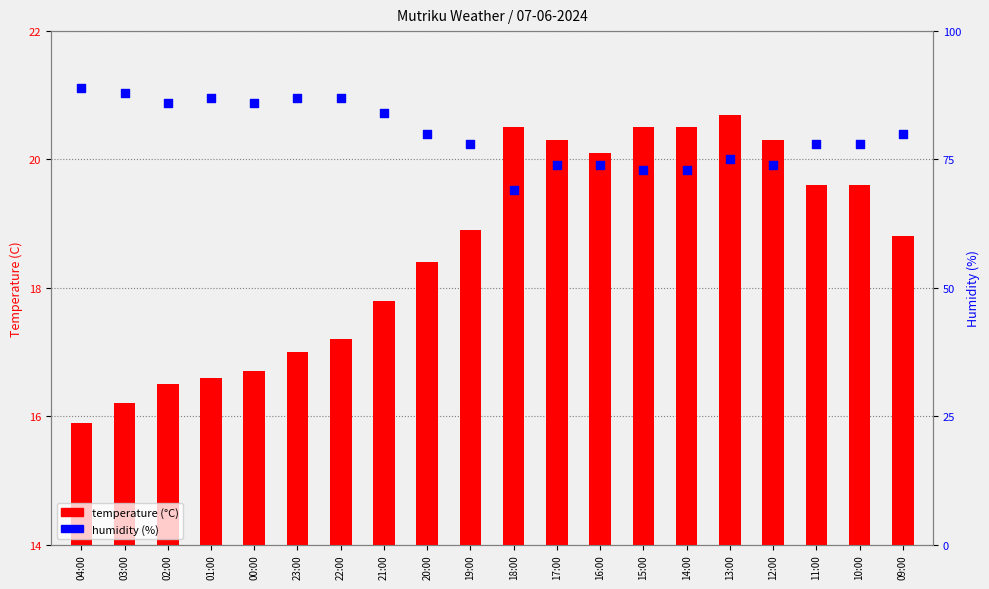

Approximately how many times larger is the value at 13:00 compared to 15:00?

1.0